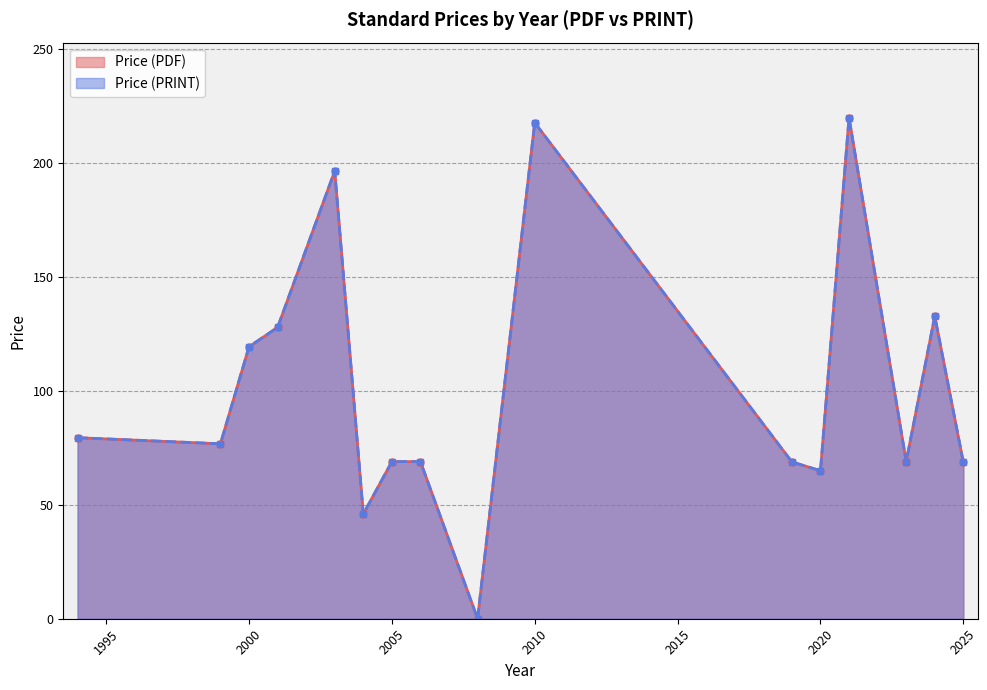

True or false: Price (PDF) and Price (PRINT) intersect in this chart.

False